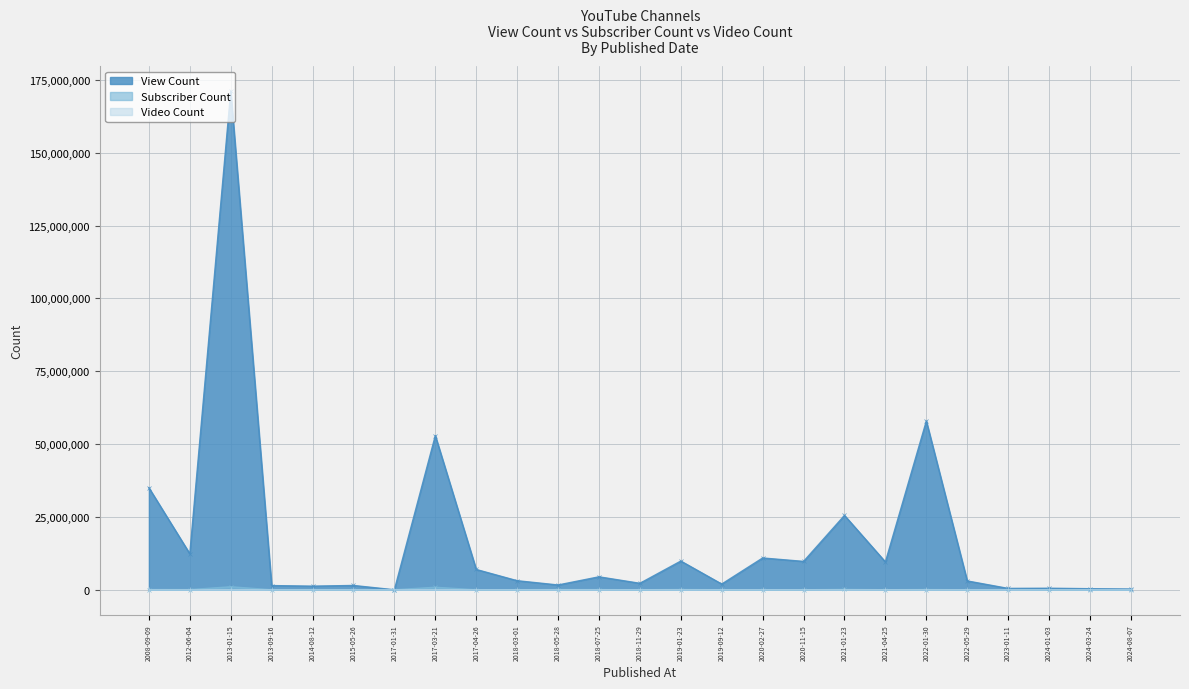

Rank the categories by Subscriber Count value from highest to lowest.

2013-01-15, 2017-03-21, 2021-01-23, 2019-01-23, 2008-09-09, 2022-01-30, 2018-05-28, 2012-06-04, 2018-07-25, 2023-01-11, 2024-08-07, 2018-03-01, 2020-02-27, 2024-03-24, 2021-04-25, 2013-09-16, 2017-01-31, 2019-09-12, 2018-11-29, 2022-05-29, 2024-01-03, 2017-04-26, 2015-05-26, 2020-11-15, 2014-08-12